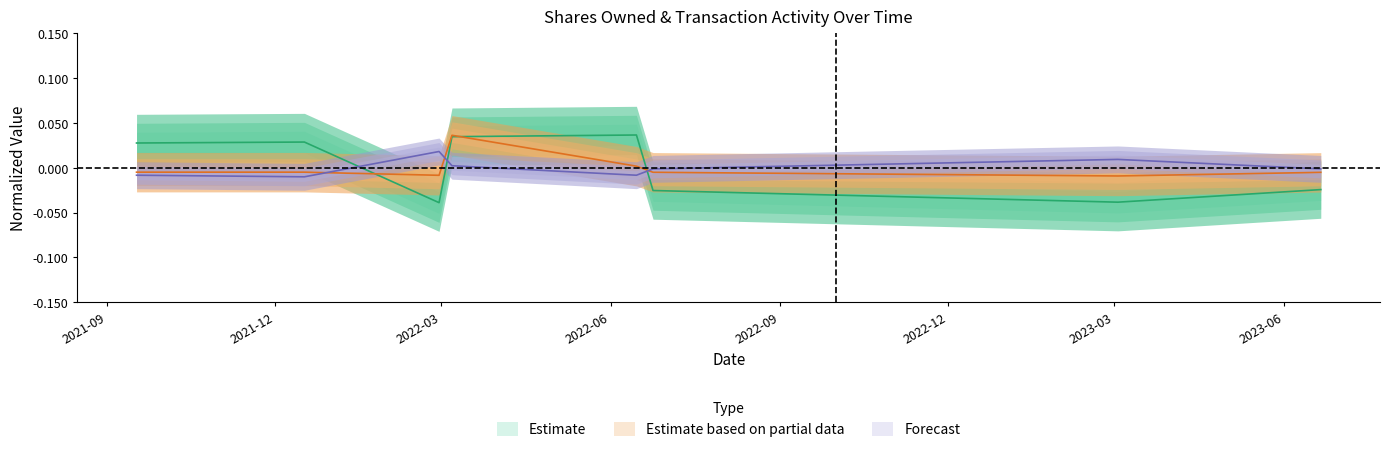

How many times do pctchgSharesOwned and transactionShares cross each other?

3